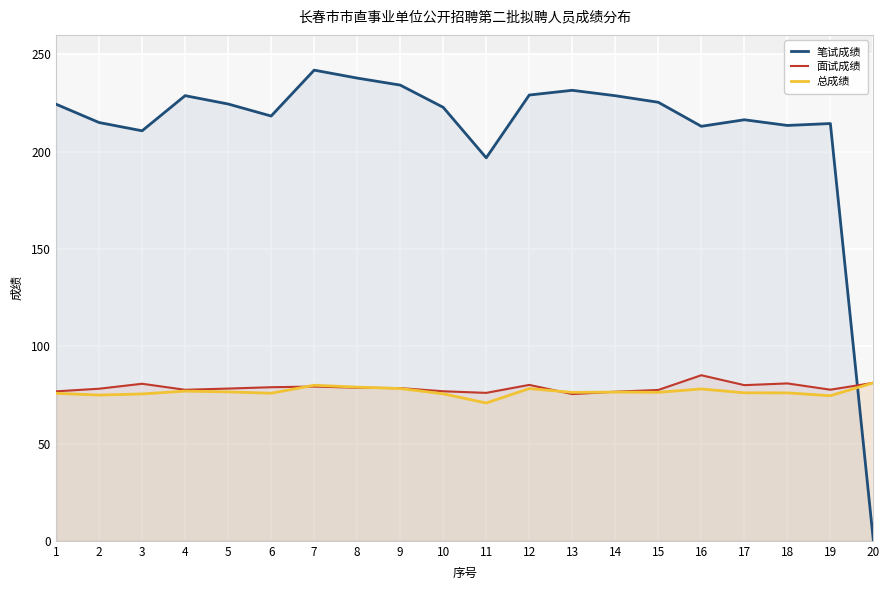

At which category is the sum across all series the highest?

7